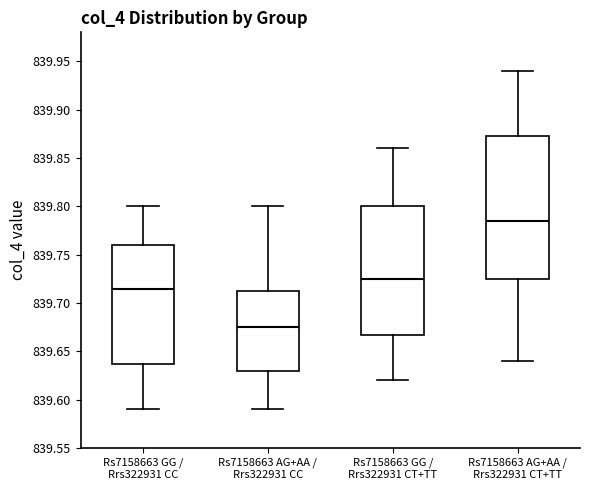

Reading left to right, transcribe this box plot: for each box, give where its median line is, the range the box spans, and where its two whiskers end, as read against the y-axis. The values are not printed on the chart, so give them approximately, as read against the axis.

Rs7158663 GG / Rrs322931 CC: median 839.715, box 839.640 to 839.760, whiskers 839.590 to 839.800
Rs7158663 AG+AA / Rrs322931 CC: median 839.675, box 839.630 to 839.715, whiskers 839.590 to 839.800
Rs7158663 GG / Rrs322931 CT+TT: median 839.725, box 839.670 to 839.800, whiskers 839.620 to 839.860
Rs7158663 AG+AA / Rrs322931 CT+TT: median 839.785, box 839.725 to 839.875, whiskers 839.640 to 839.940